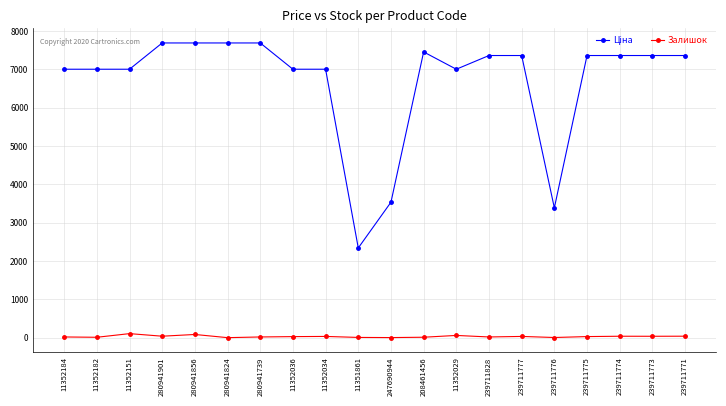

What is the average value of the Залишок series?

30.1